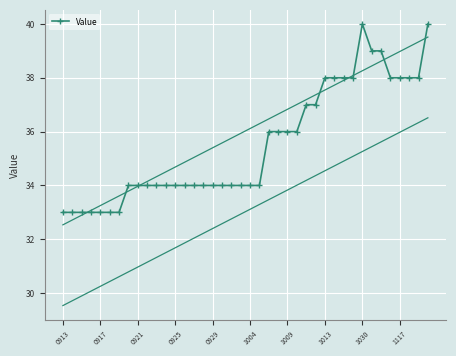

Count the number of categories in the chart.

40